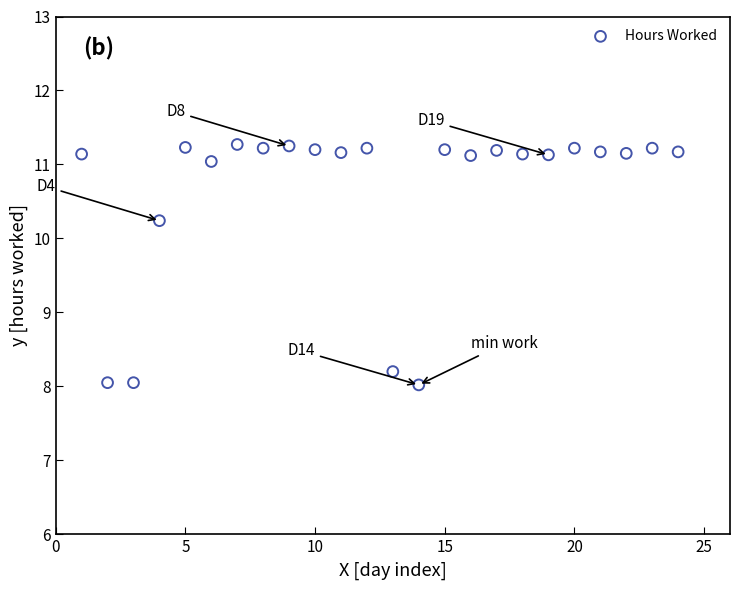

What is the range of X values (max minus min)?

23.0